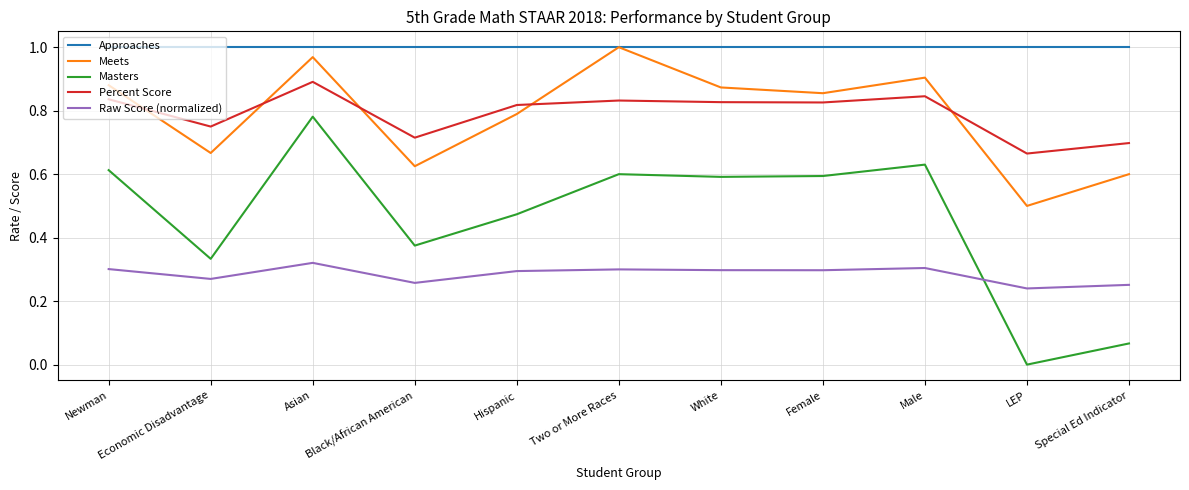

Between Black/African American and Hispanic, which series saw the biggest shift?

Meets